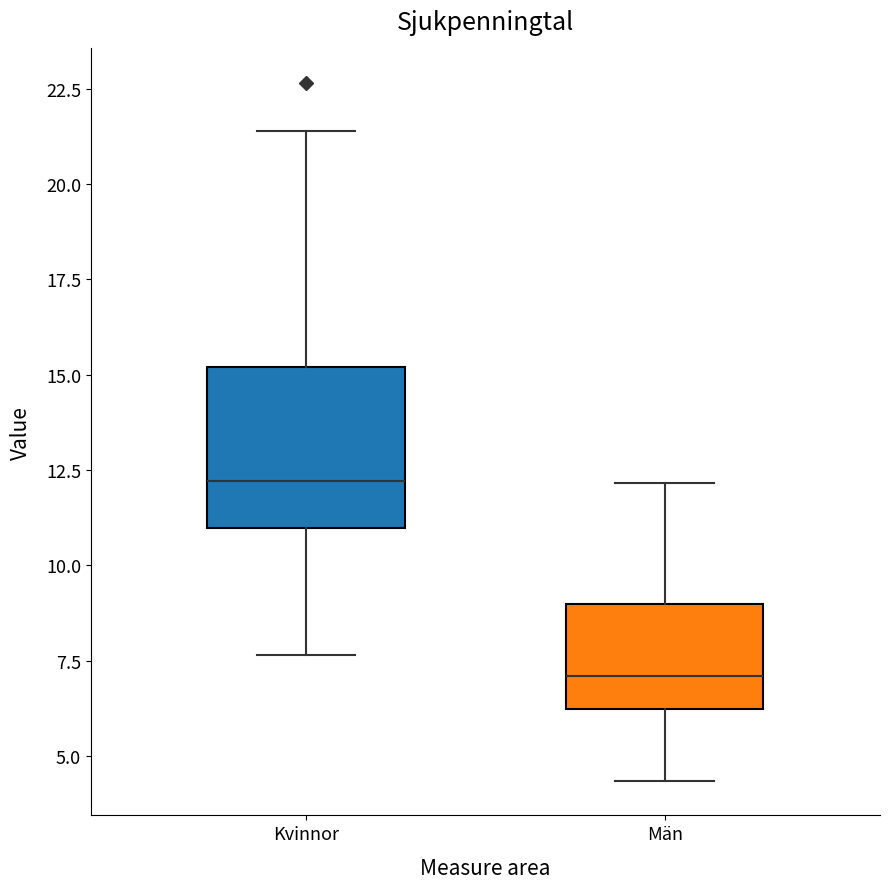

Reading left to right, read every box against the y-axis: the position of its median line, the range the box covers, and the ends of its whiskers. The values are not printed on the chart, so give them approximately, as read against the axis.

Kvinnor: median 12.0, box 11.0 to 15.0, whiskers 7.5 to 21.5
Män: median 7.0, box 6.0 to 9.0, whiskers 4.5 to 12.0